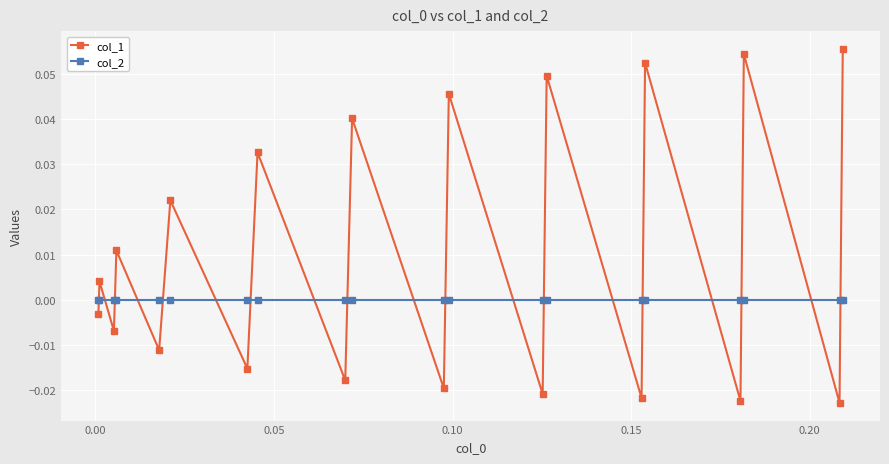

List the series in order of their overall mean, lowest first.

col_2, col_1